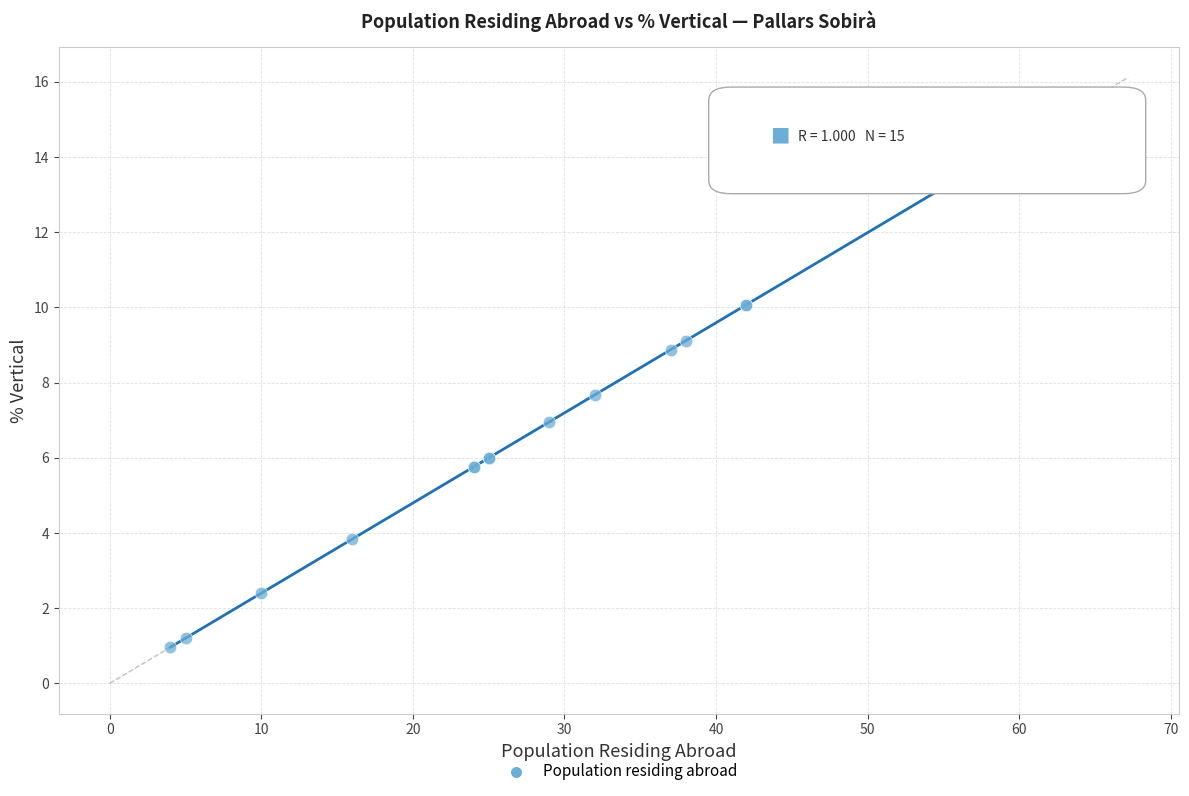

What Y value in the scatter plot is closest to 8?

7.7